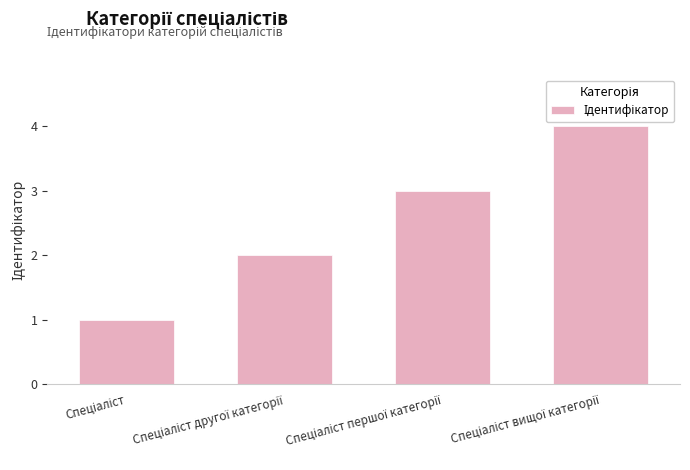

What is the greatest value displayed?

4